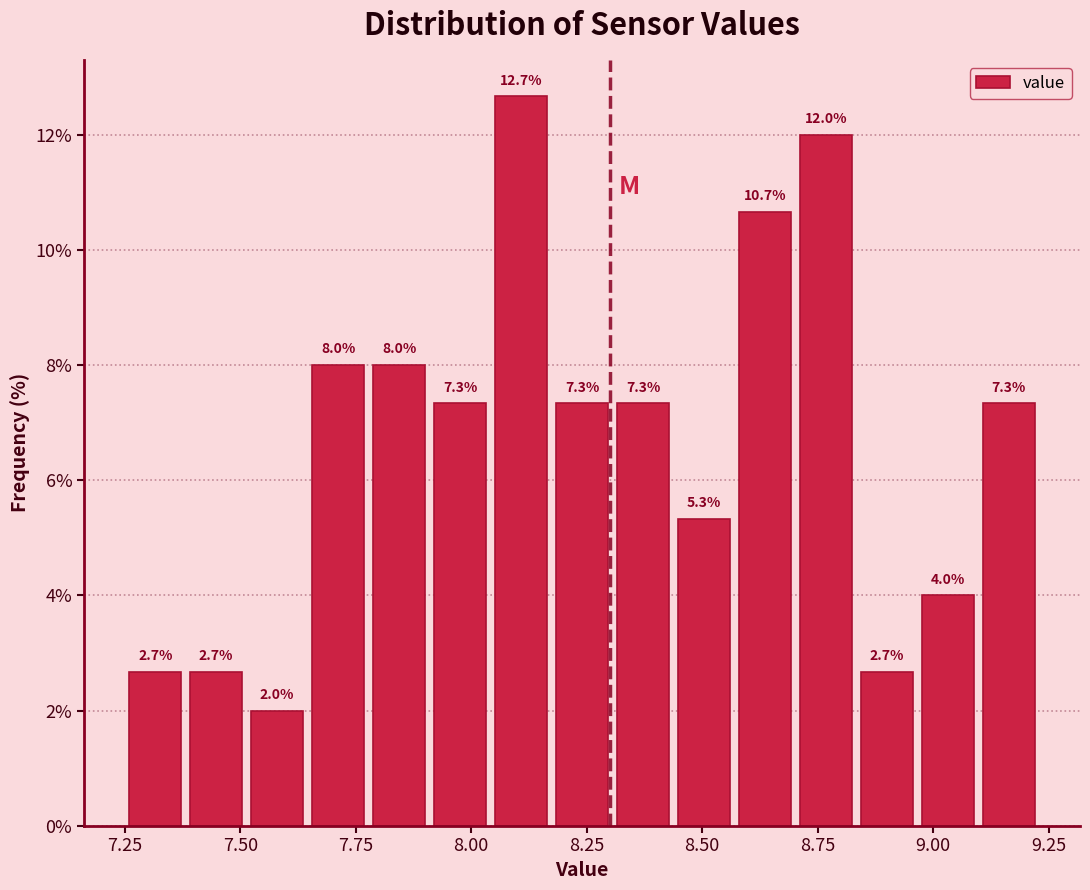

Read against the x-axis, roughly where is the centre of the tallest bar?

8.10